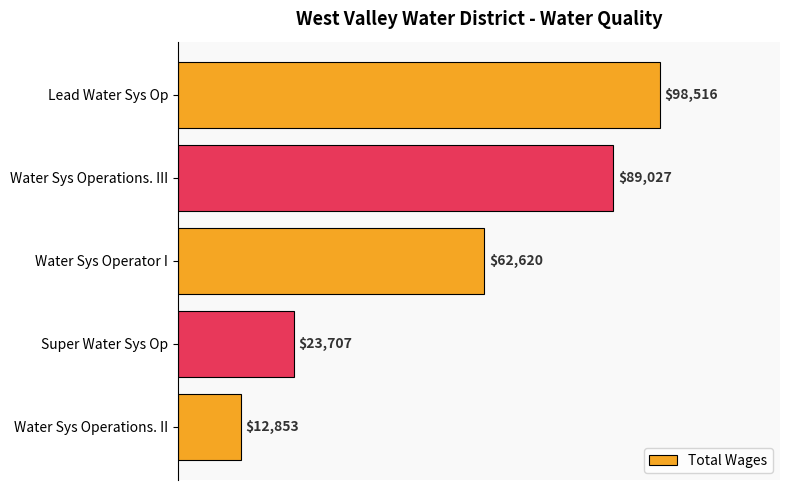

List the labels in order of value, smallest first.

Water Sys Operations. II, Super Water Sys Op, Water Sys Operator I, Water Sys Operations. III, Lead Water Sys Op